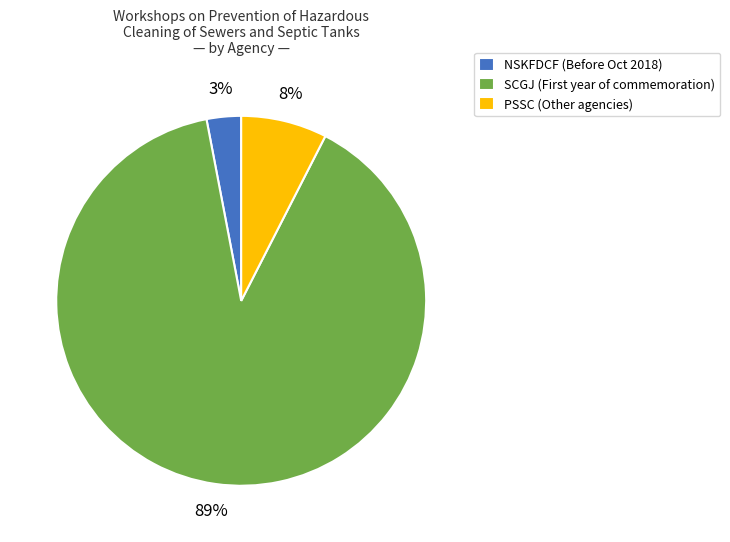

Which slice represents more than half of the pie?

SCGJ (First year of commemoration)